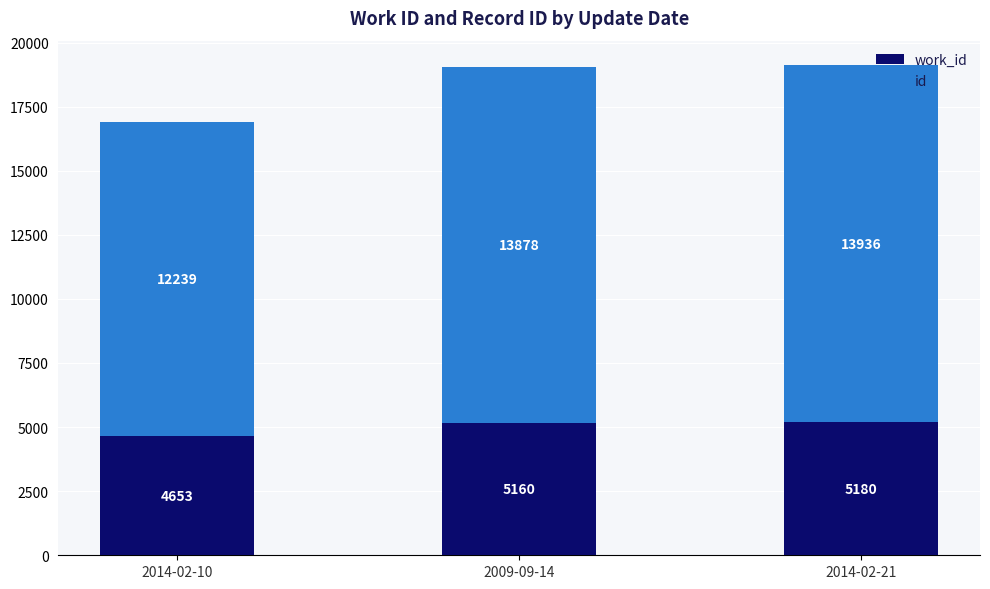

At which category is the sum across all series the highest?

2014-02-21